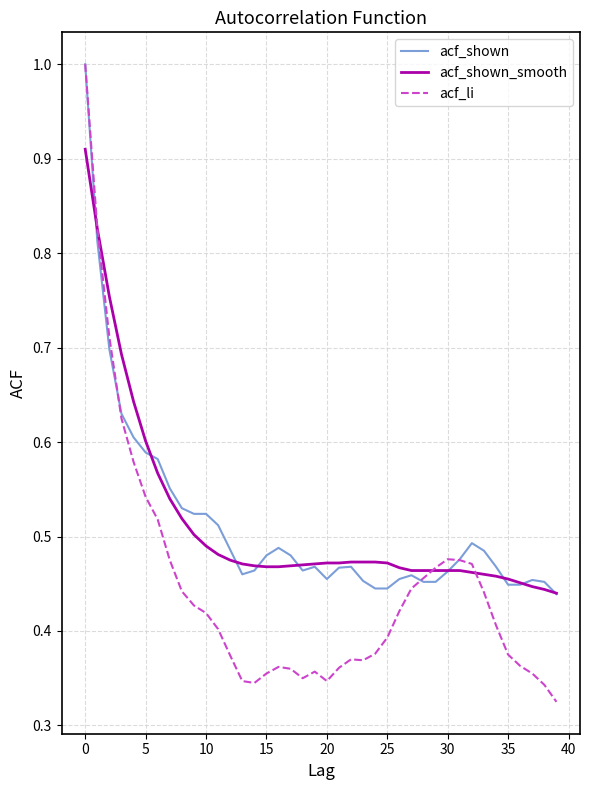

Which series has the widest spread of values?

acf_li